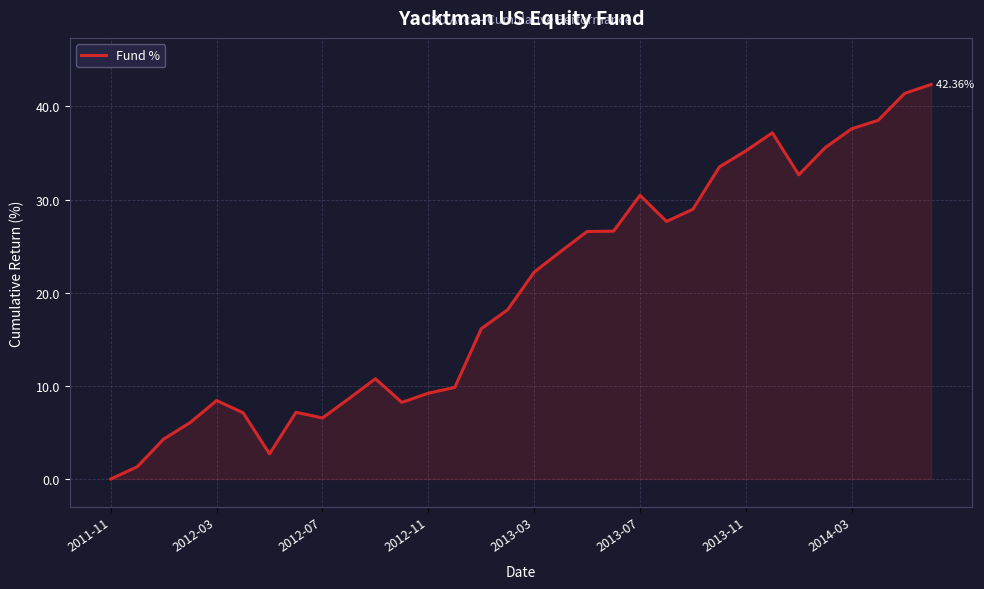

How many values are above zero?

31